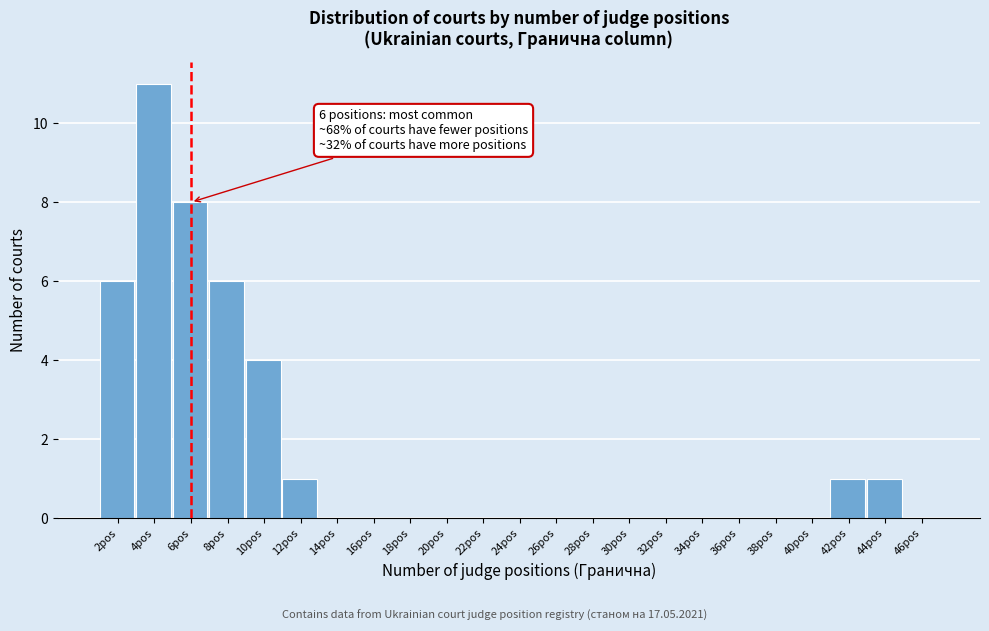

Reading left to right, what are all the values shown in this chart?

2pos=6	4pos=11	6pos=8	8pos=6	10pos=4	12pos=1	14pos=0	16pos=0	18pos=0	20pos=0	22pos=0	24pos=0	26pos=0	28pos=0	30pos=0	32pos=0	34pos=0	36pos=0	38pos=0	40pos=0	42pos=1	44pos=1	46pos=0